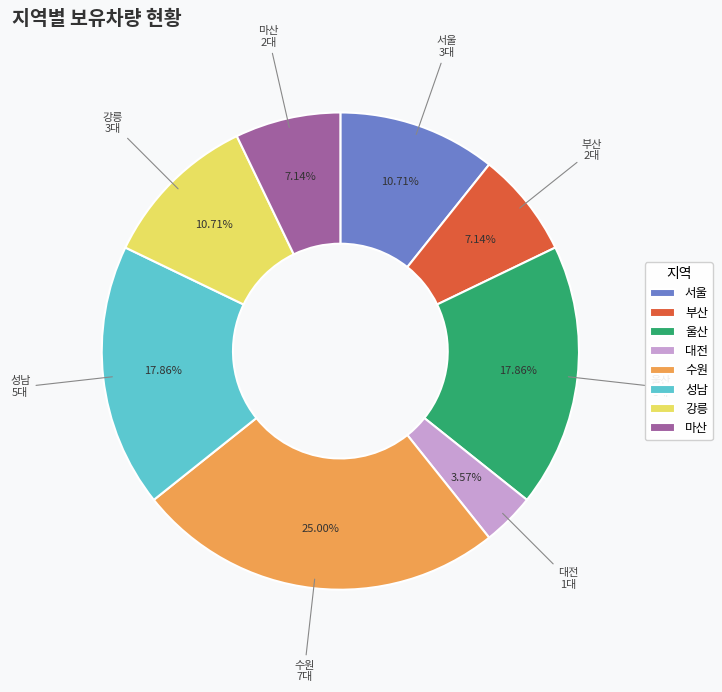

Is there a majority slice in this chart?

No